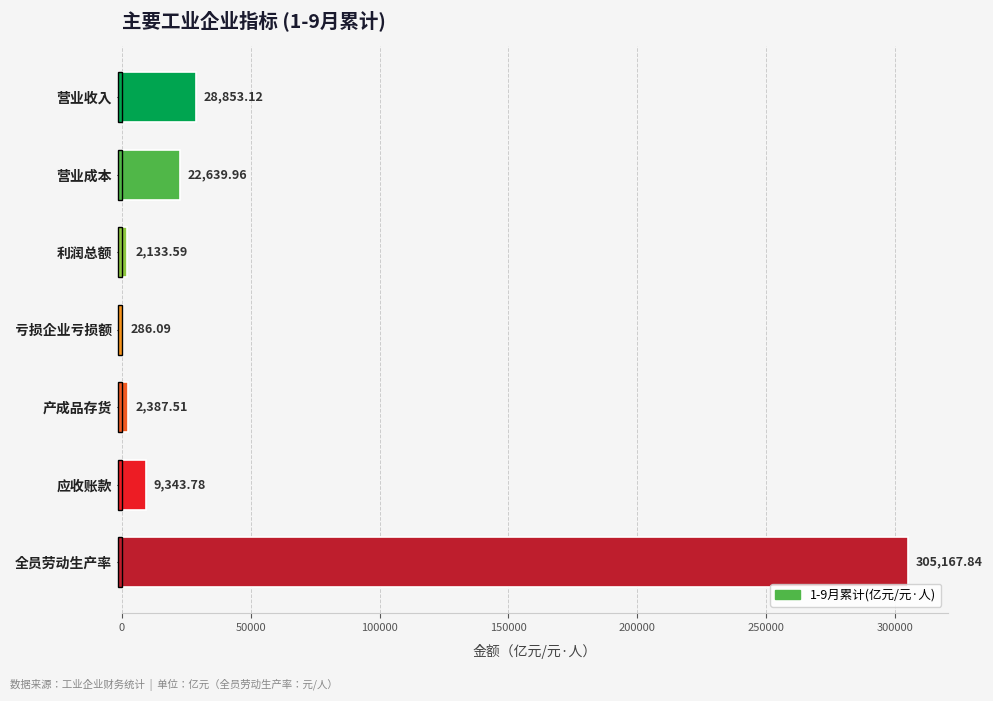

Approximately how many times larger is the value at 应收账款 compared to 产成品存货?

3.9